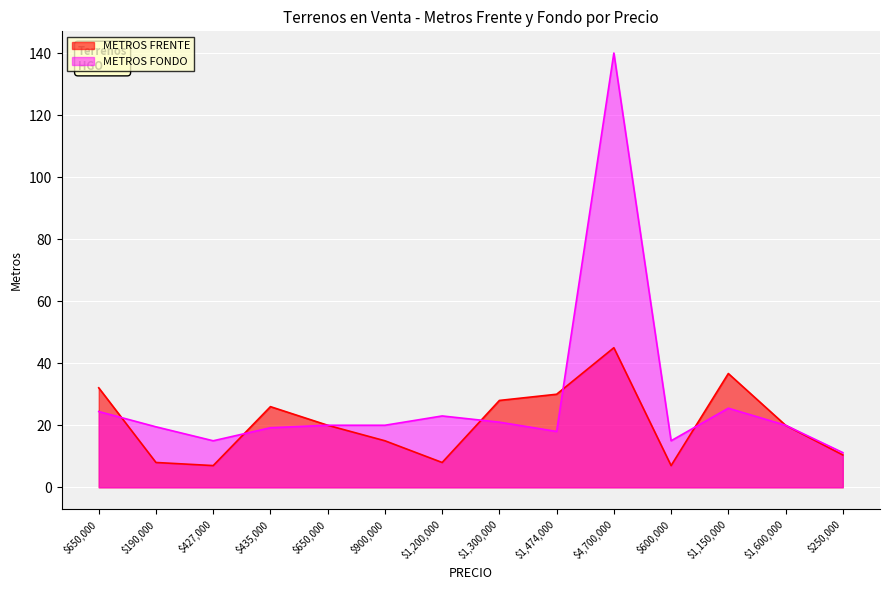

Where does the METROS FONDO series first go above 20?

650000